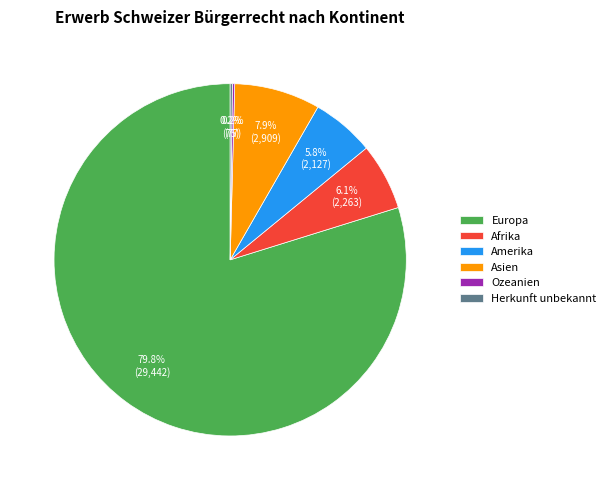

Do Europa and Asien together represent more than half of the pie?

Yes